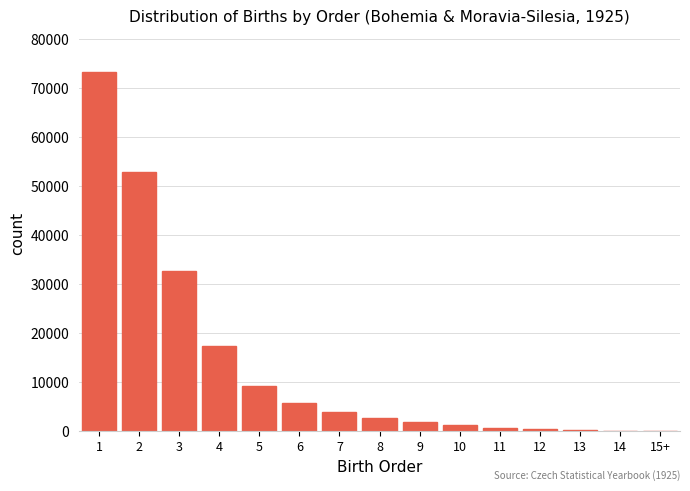

What is the sum of all values?

202817